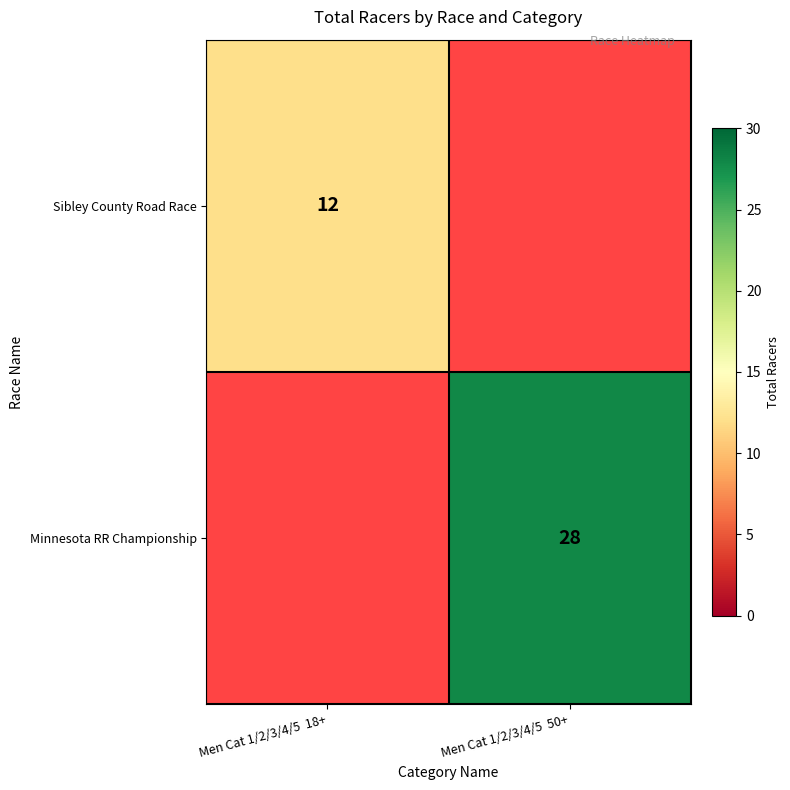

Is it true that Sibley County Road Race equals 21 at Men Cat 1/2/3/4/5  18+?

False